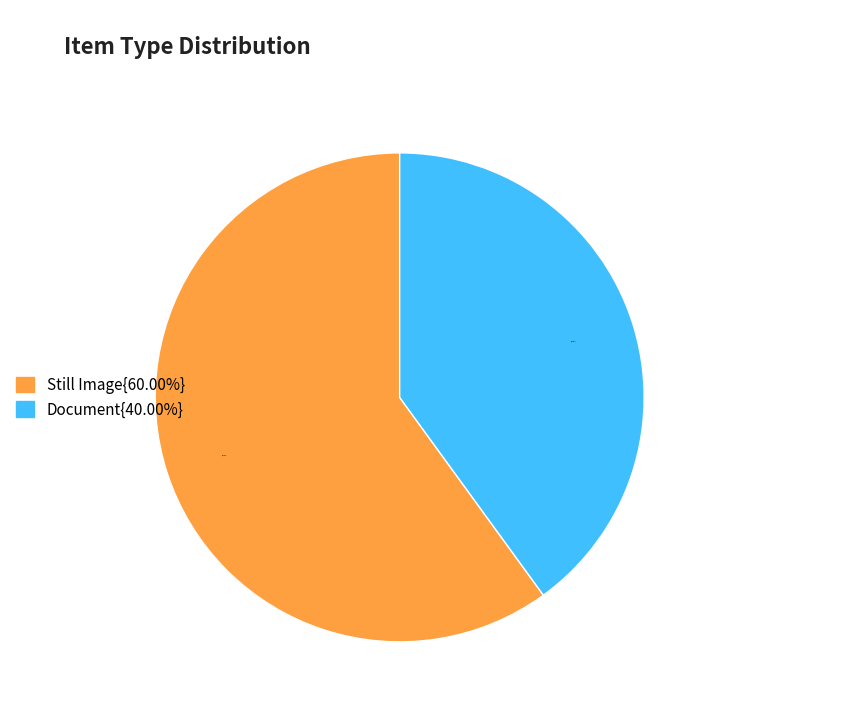

Is there a majority slice in this chart?

Yes